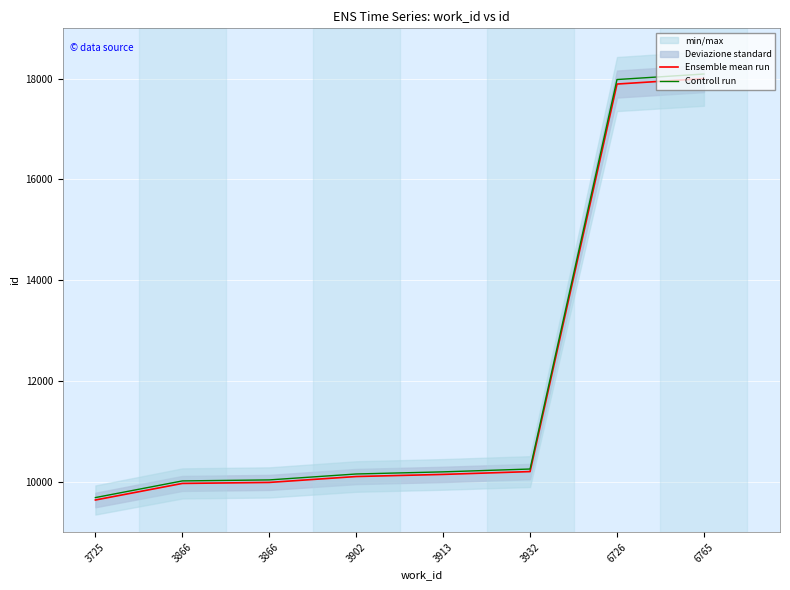

Which series changed the most between 3866 and 3866?

Controll run